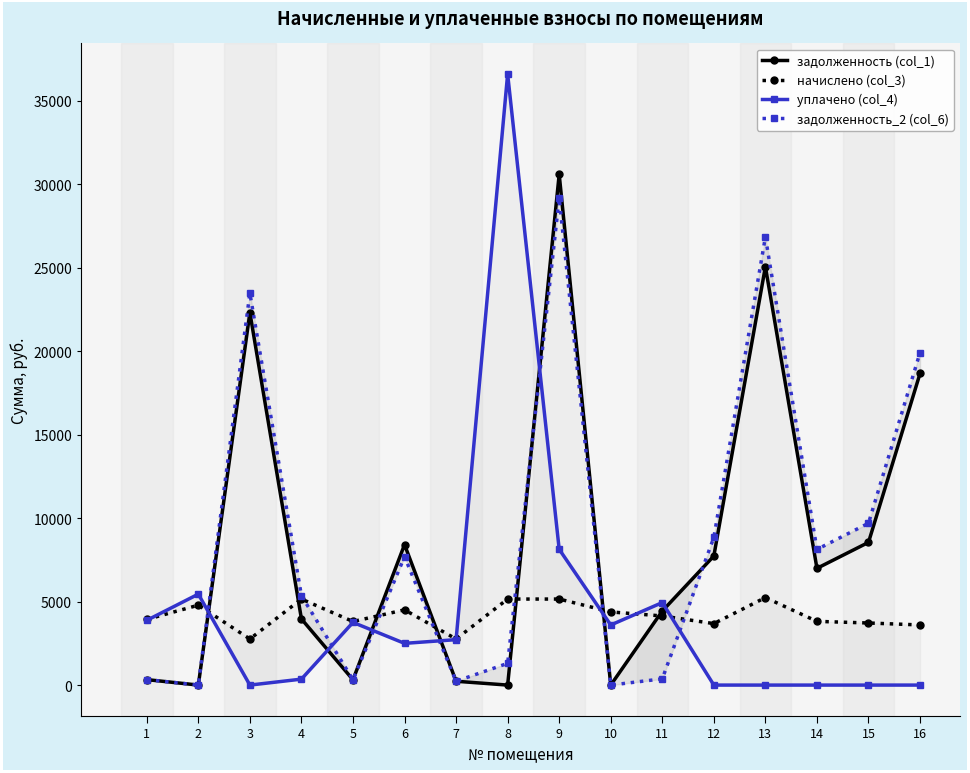

Rank the series at 12 from highest to lowest value.

задолженность_2 (col_6), задолженность (col_1), начислено (col_3), уплачено (col_4)